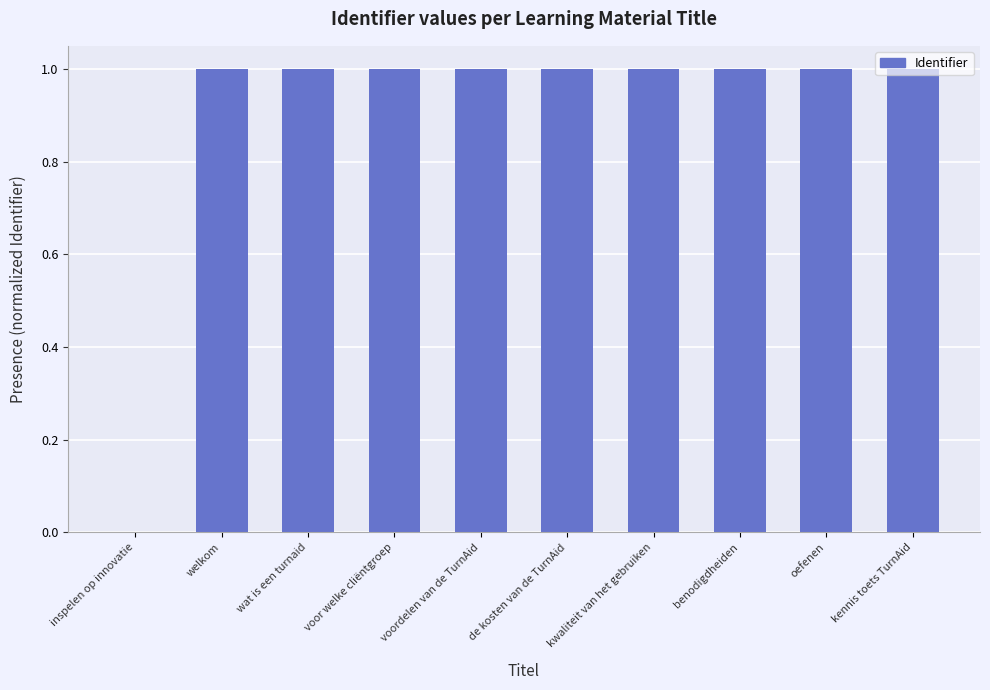

Reading left to right, list all the values displayed in this chart.

inspelen op innovatie=0.0	welkom=1.0	wat is een turnaid=1.0	voor welke cliëntgroep=1.0	voordelen van de TurnAid=1.0	de kosten van de TurnAid=1.0	kwaliteit van het gebruiken=1.0	benodigdheiden=1.0	oefenen=1.0	kennis toets TurnAid=1.0